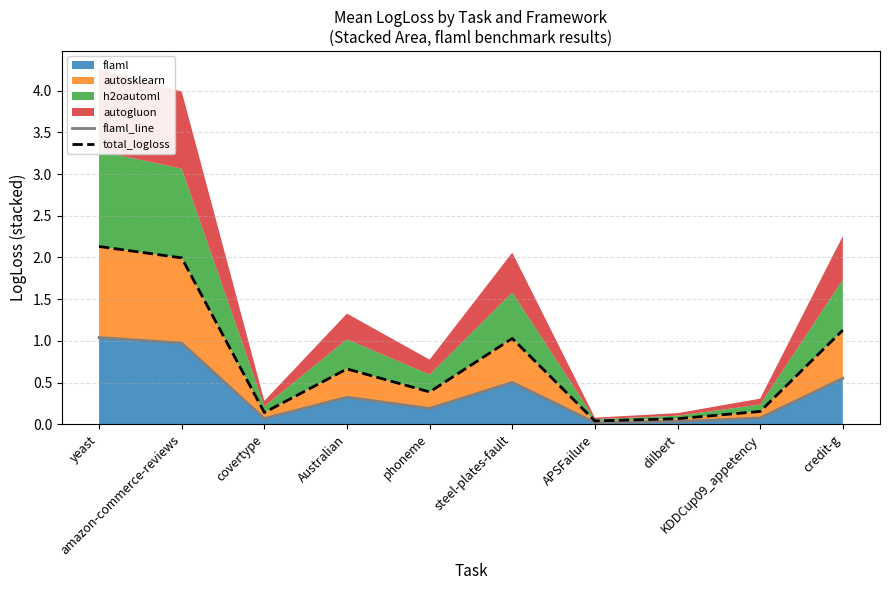

True or false: total_logloss has a value of 1.6 at steel-plates-fault.

False